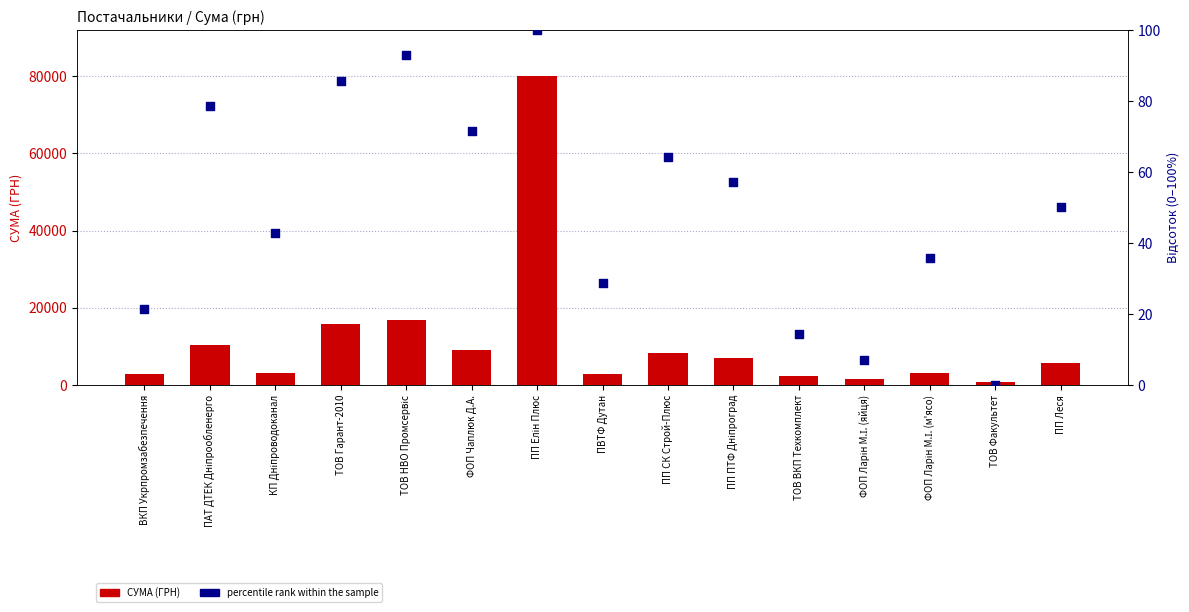

Which series has the largest total across all categories?

СУМА (ГРН)